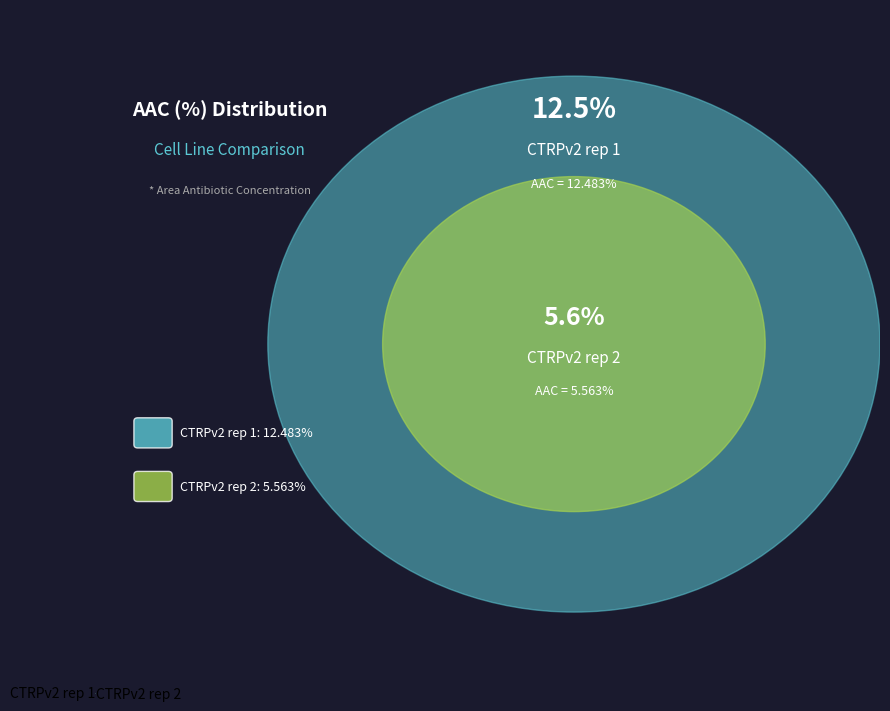

Which slice is the smallest?

CTRPv2 rep 2